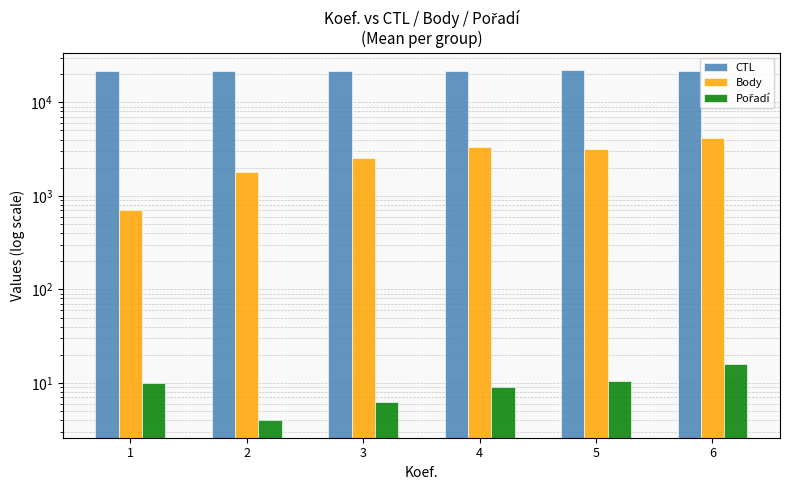

List the labels in order of Body value, largest first.

6, 4, 5, 3, 2, 1